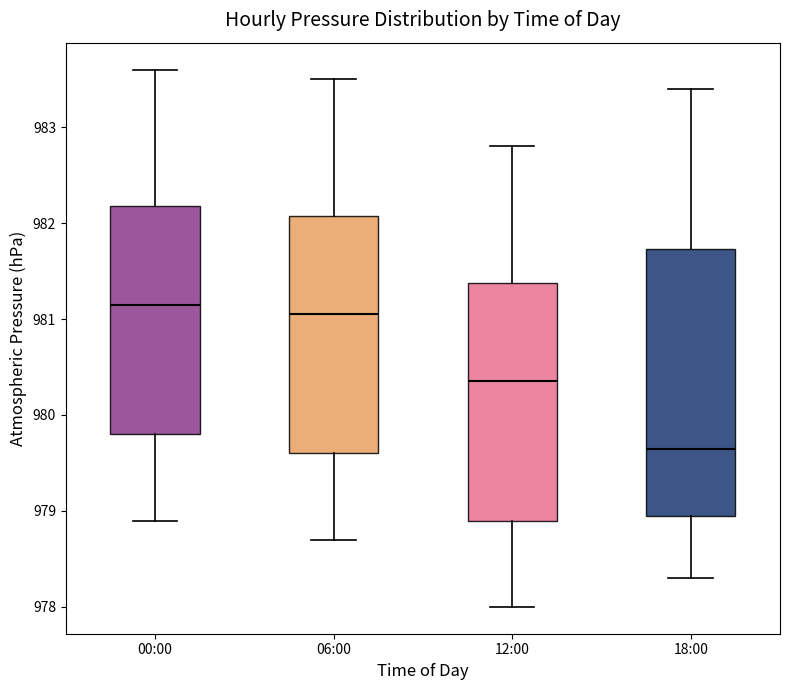

Reading left to right, transcribe this box plot: for each box, give where its median line is, the range the box spans, and where its two whiskers end, as read against the y-axis. The values are not printed on the chart, so give them approximately, as read against the axis.

00:00: median 981.2, box 979.8 to 982.2, whiskers 978.9 to 983.6
06:00: median 981.1, box 979.6 to 982.1, whiskers 978.7 to 983.5
12:00: median 980.4, box 978.9 to 981.4, whiskers 978.0 to 982.8
18:00: median 979.7, box 979.0 to 981.7, whiskers 978.3 to 983.4